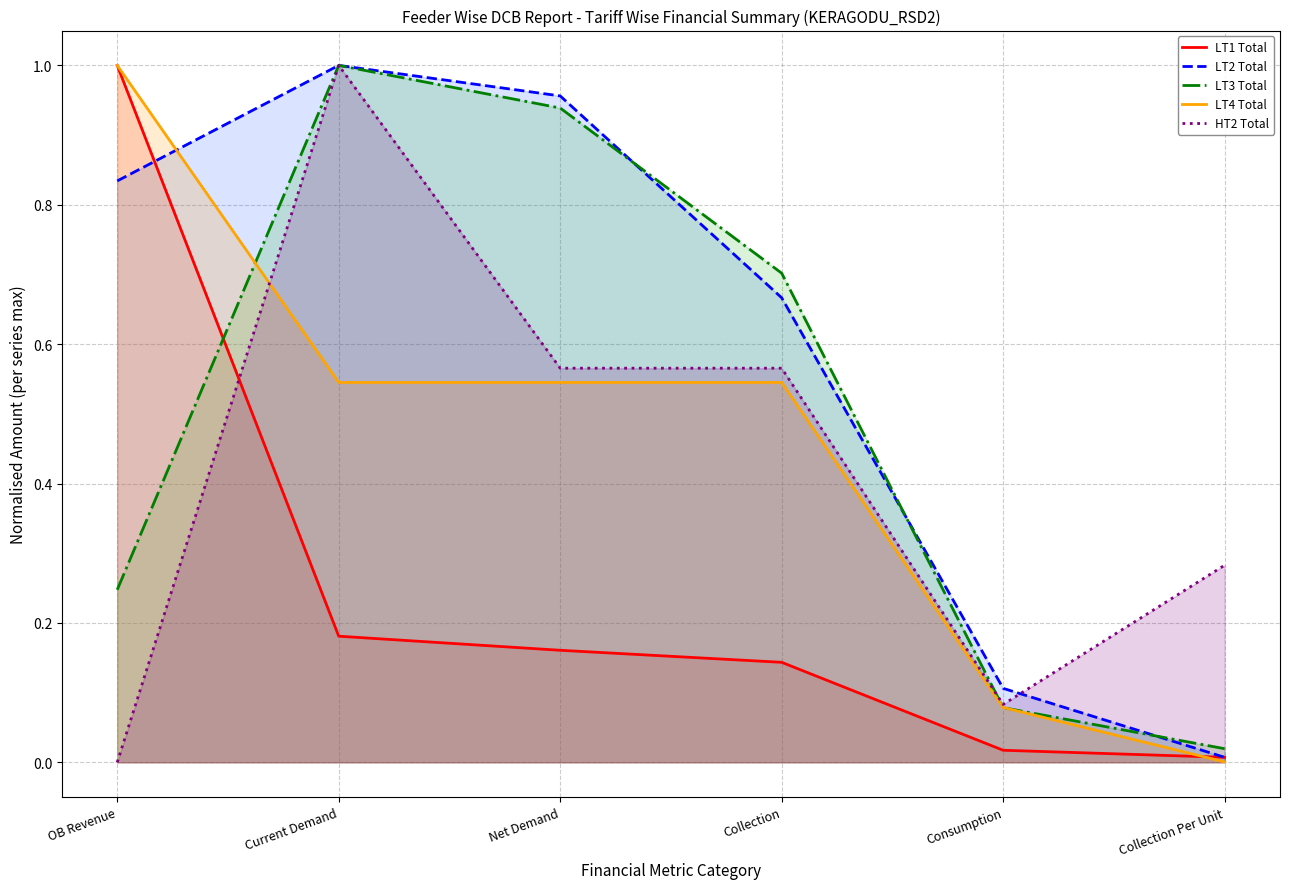

Reading right to left, list all the values displayed in this chart.

LT1 Total: 0.0	0.0	0.1	0.2	0.2	1.0
LT2 Total: 0.0	0.1	0.7	1.0	1.0	0.8
LT3 Total: 0.0	0.1	0.7	0.9	1.0	0.2
LT4 Total: 0.0	0.1	0.5	0.5	0.5	1.0
HT2 Total: 0.3	0.1	0.6	0.6	1.0	0.0